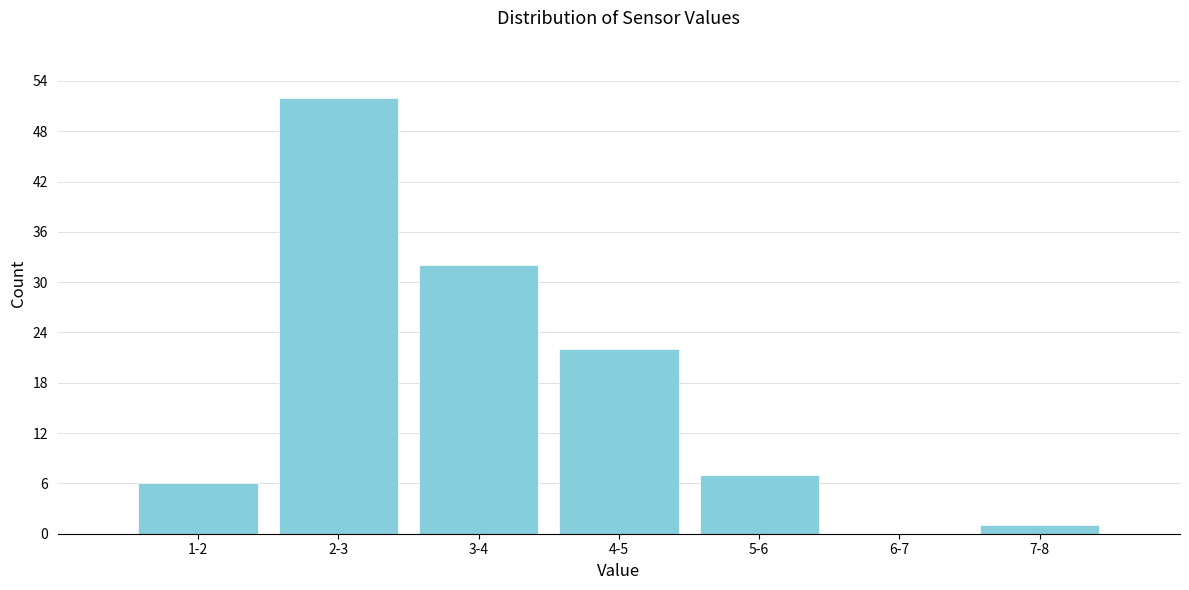

Reading left to right, transcribe all the data shown in this chart.

1-2=6	2-3=52	3-4=32	4-5=22	5-6=7	6-7=0	7-8=1